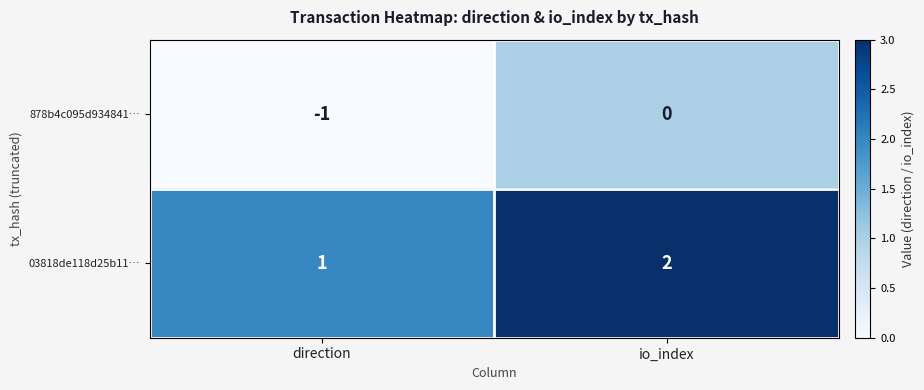

Is the value of 03818de118d25b11… at direction greater than the value of 878b4c095d934841… at io_index?

Yes